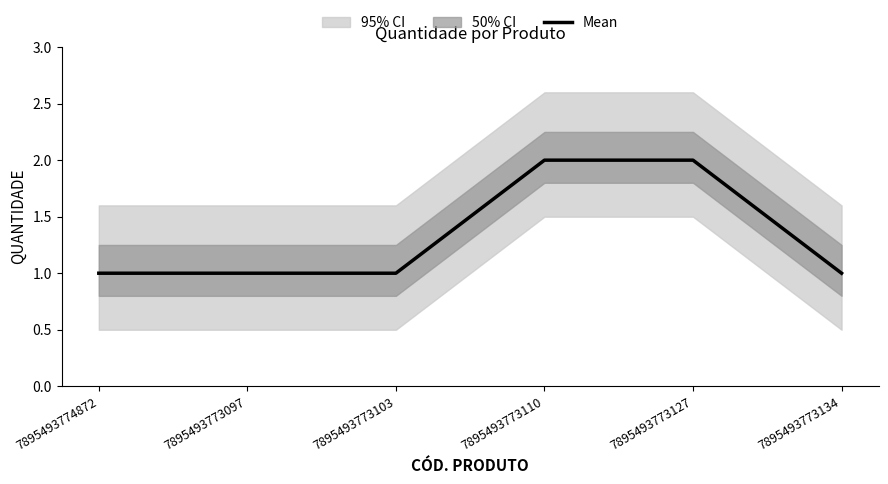

What position from the left is 7895493773134?

6